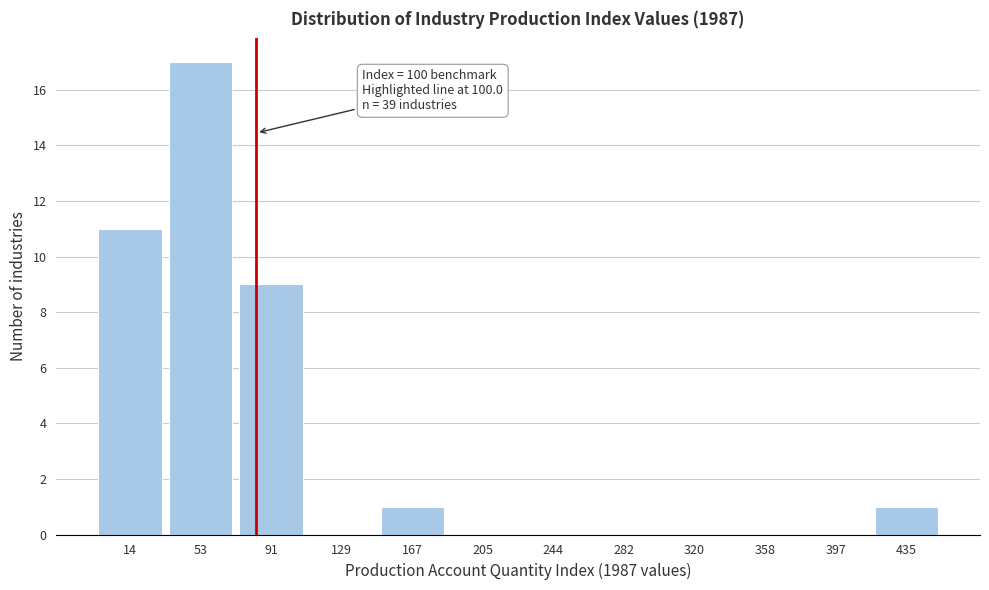

Reading left to right, transcribe all the data shown in this chart.

14=11	53=17	91=9	129=0	167=1	205=0	244=0	282=0	320=0	358=0	397=0	435=1